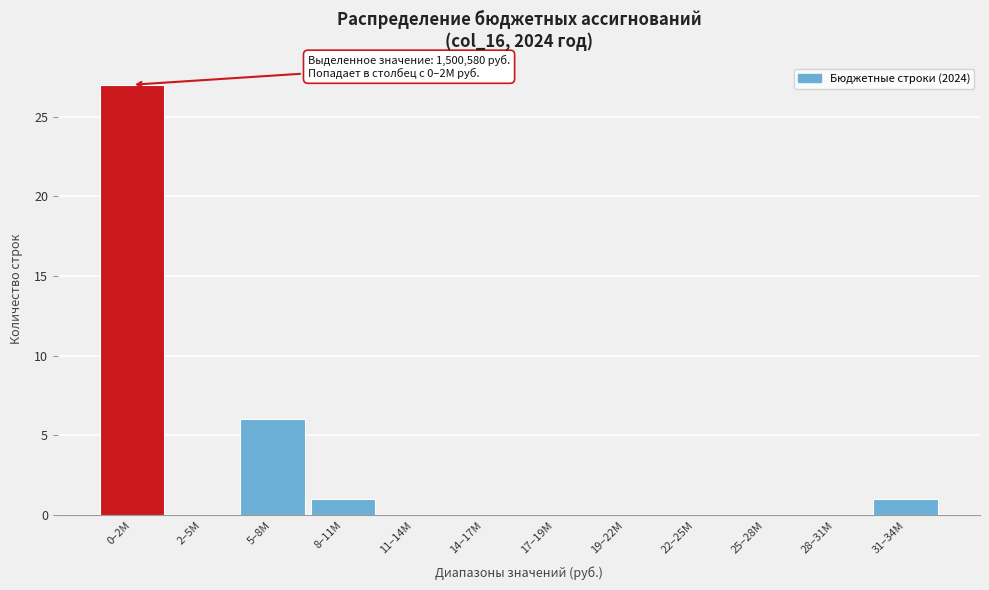

Reading left to right, transcribe all the data shown in this chart.

0–2M=27	2–5M=0	5–8M=6	8–11M=1	11–14M=0	14–17M=0	17–19M=0	19–22M=0	22–25M=0	25–28M=0	28–31M=0	31–34M=1